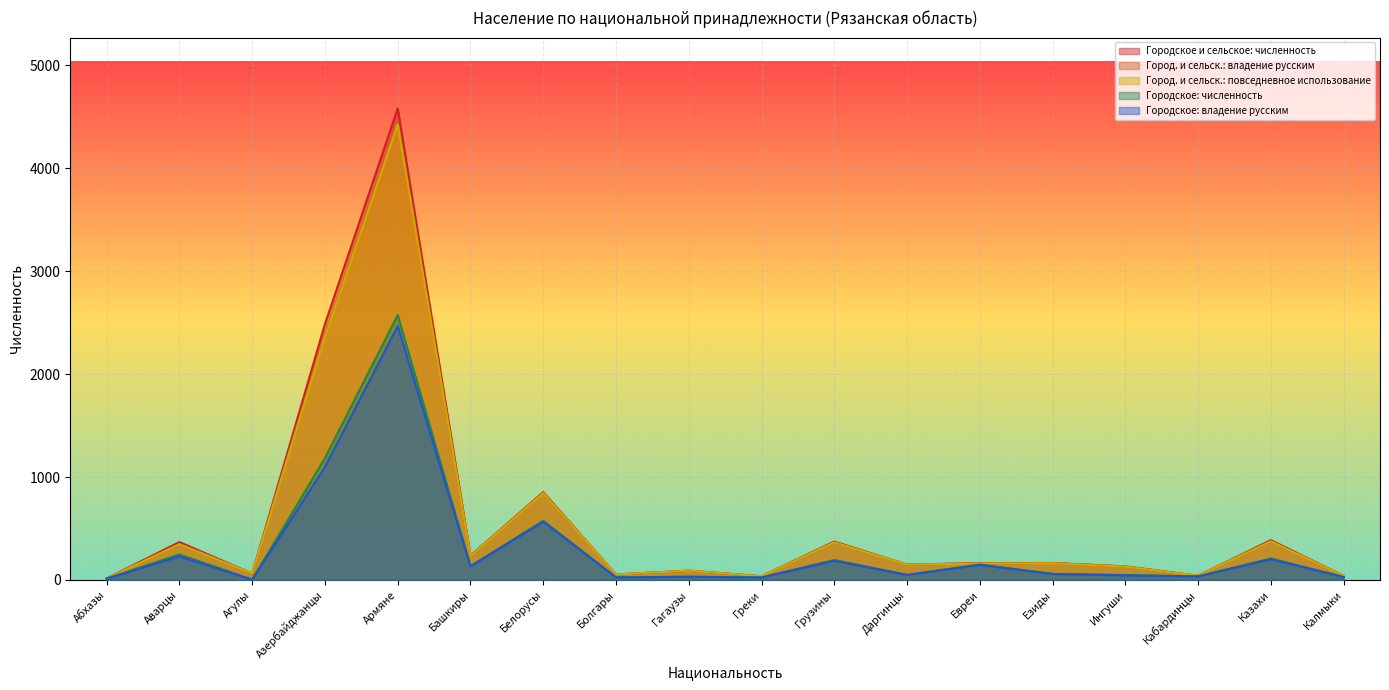

True or false: Город. и сельск.: повседневное использование and Городское: владение русским intersect in this chart.

False